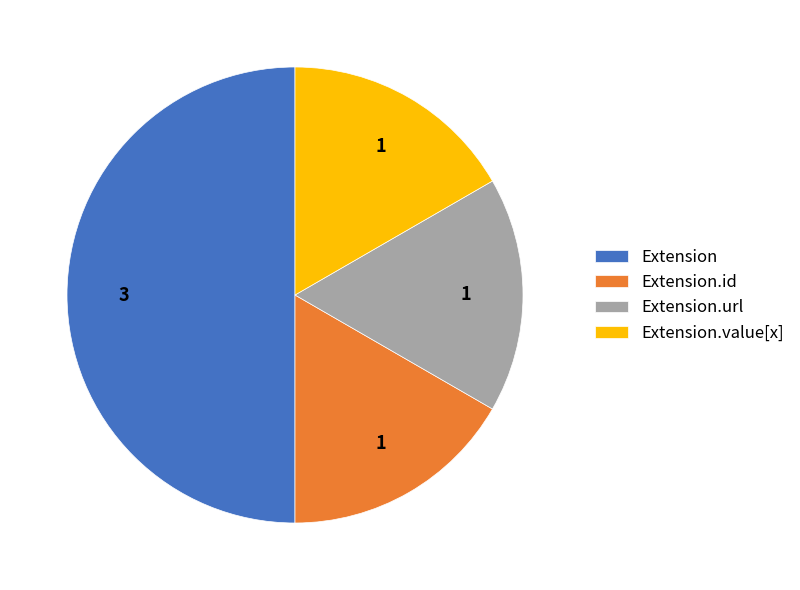

Which slice is the largest?

Extension